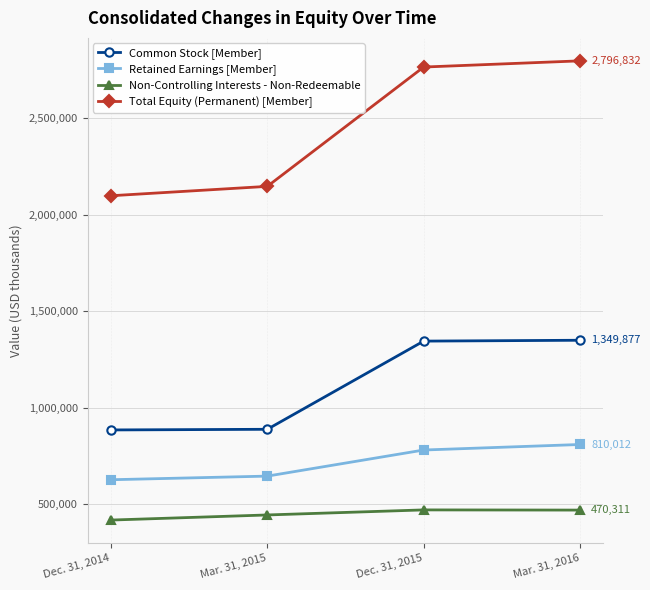

What is the spread (max minus min) of values at Dec. 31, 2015?

2293463